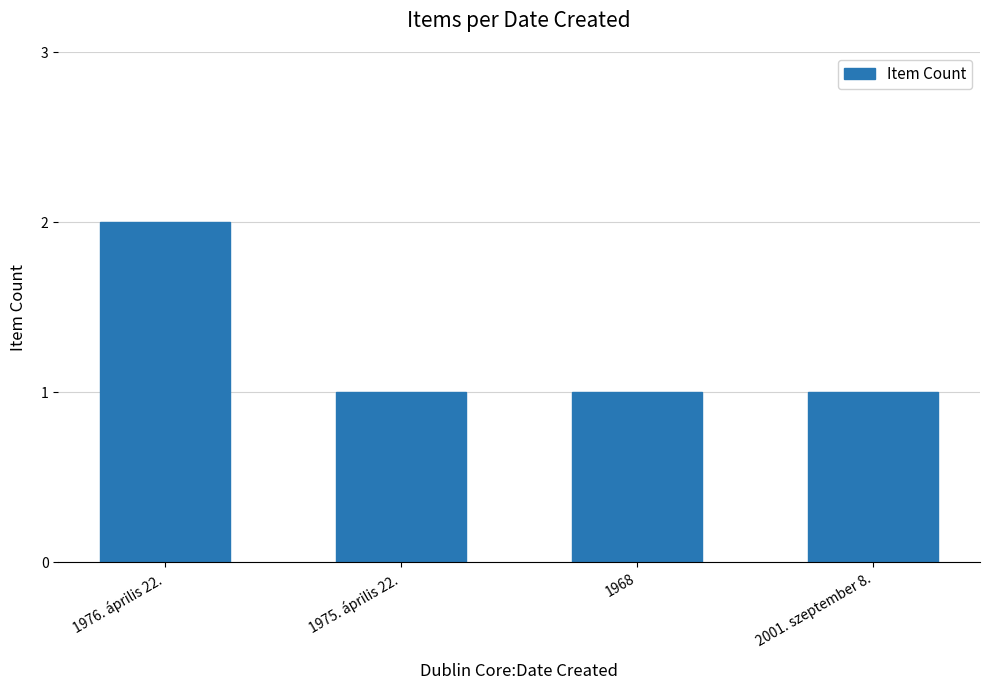

The value at 1976. április 22. is 2. True or false?

True